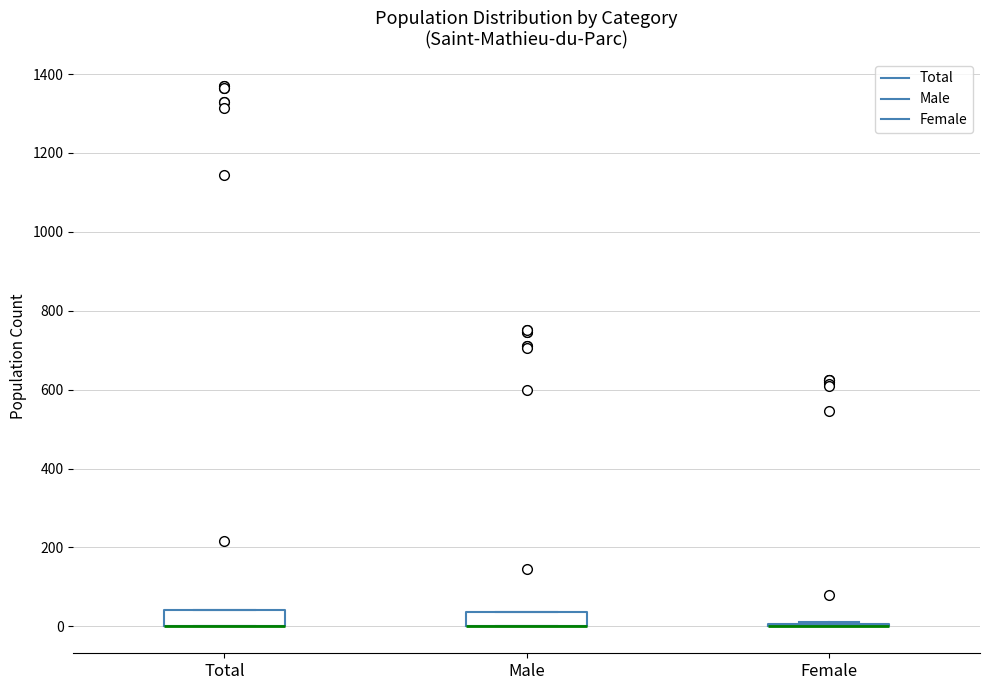

Where is the upper edge of the box for Male on the y-axis? The values are not printed on the chart, so give them approximately, as read against the axis.

40